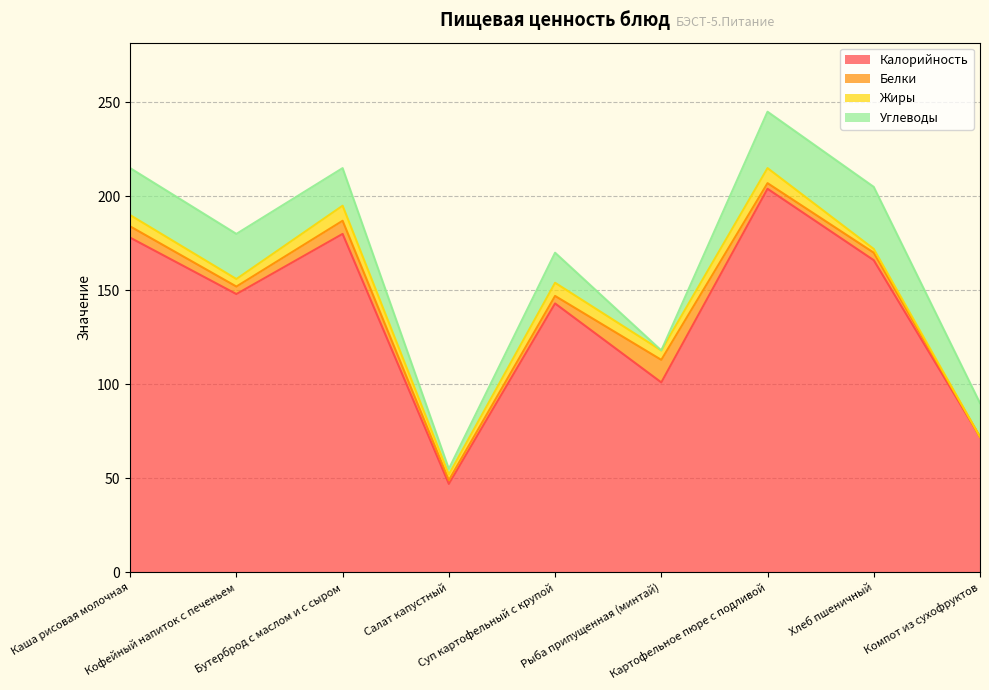

In Калорийность, how many points are lower than both neighbors (excluding endpoints)?

3